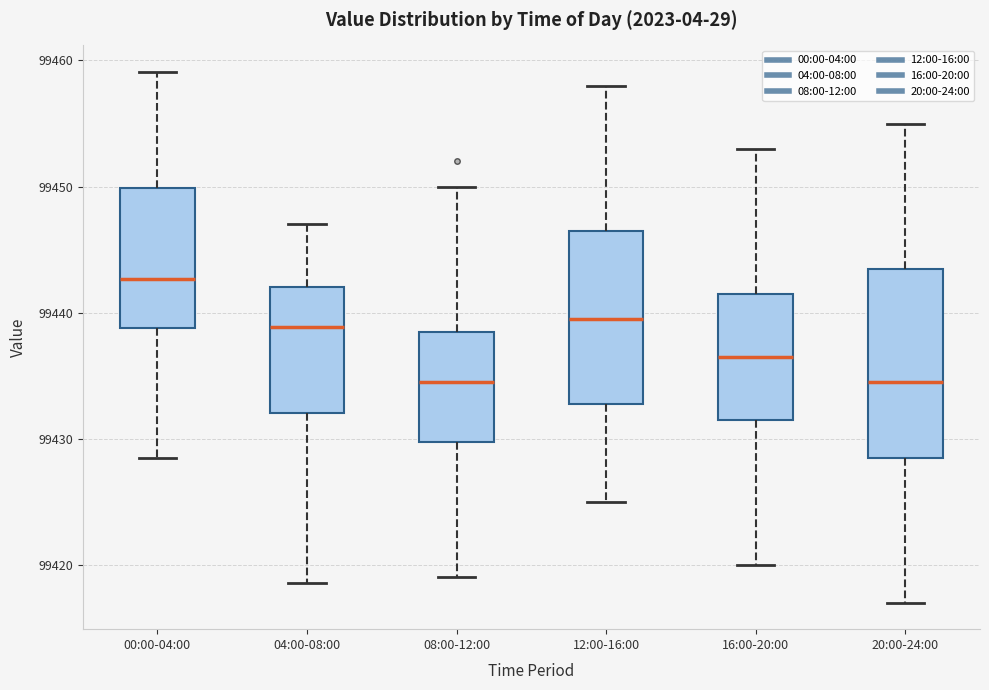

Reading left to right, transcribe this box plot: for each box, give where its median line is, the range the box spans, and where its two whiskers end, as read against the y-axis. The values are not printed on the chart, so give them approximately, as read against the axis.

00:00-04:00: median 99443, box 99439 to 99450, whiskers 99428 to 99459
04:00-08:00: median 99439, box 99432 to 99442, whiskers 99419 to 99447
08:00-12:00: median 99435, box 99430 to 99439, whiskers 99419 to 99450
12:00-16:00: median 99440, box 99433 to 99447, whiskers 99425 to 99458
16:00-20:00: median 99437, box 99432 to 99442, whiskers 99420 to 99453
20:00-24:00: median 99435, box 99429 to 99444, whiskers 99417 to 99455